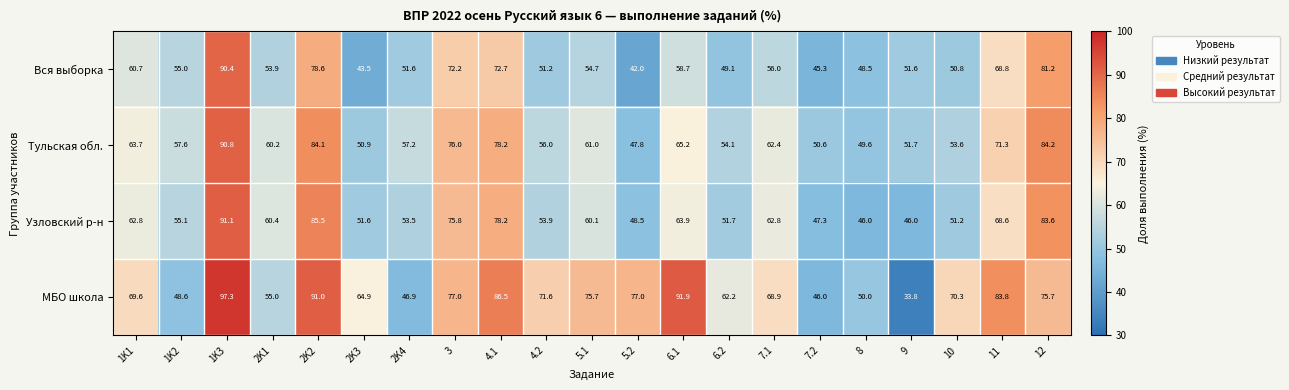

Where is МБО школа nearest to the value 65?

2K3